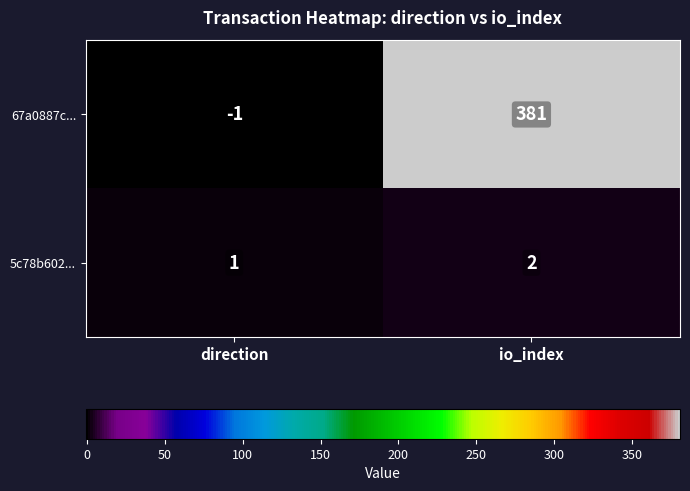

What is the average value of the 67a0887c... series?

190